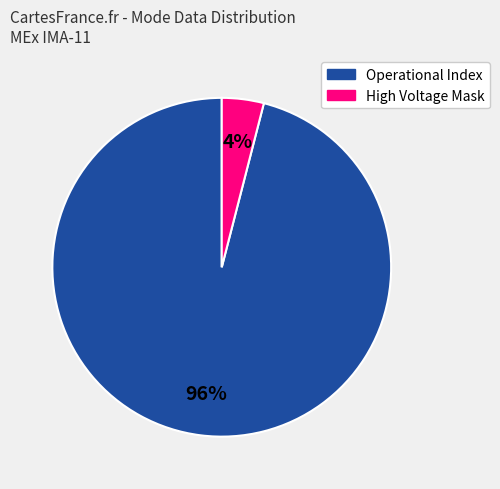

Which has a higher value, High Voltage Mask or Operational Index?

Operational Index